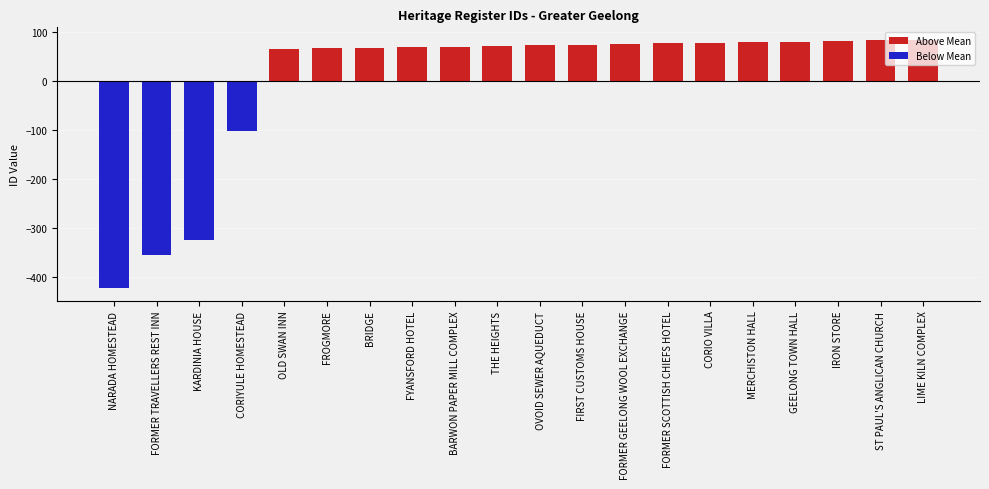

At FROGMORE, list the series in order from largest to smallest.

Above Mean, Below Mean